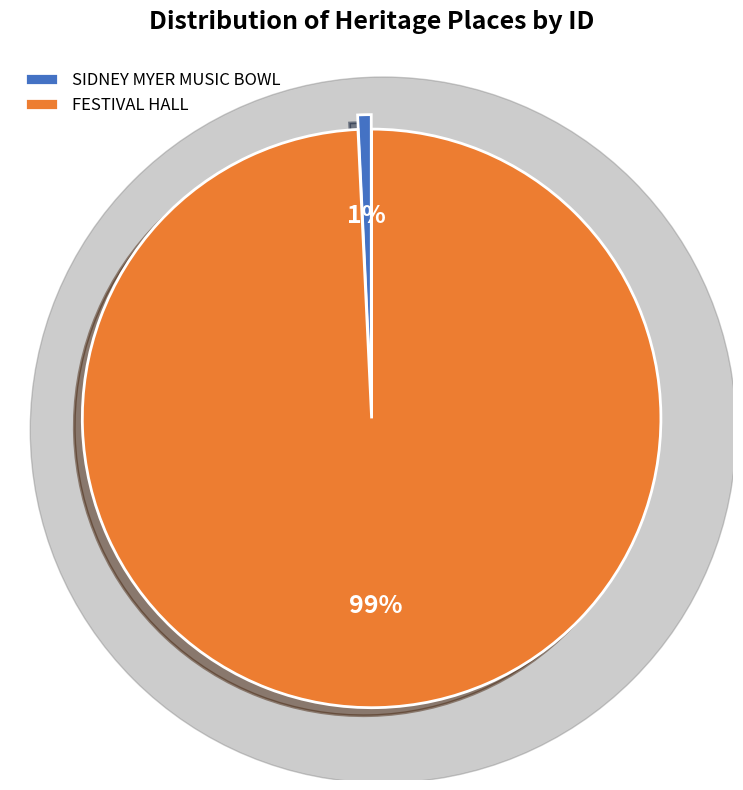

Rank the categories by value from highest to lowest.

FESTIVAL HALL, SIDNEY MYER MUSIC BOWL